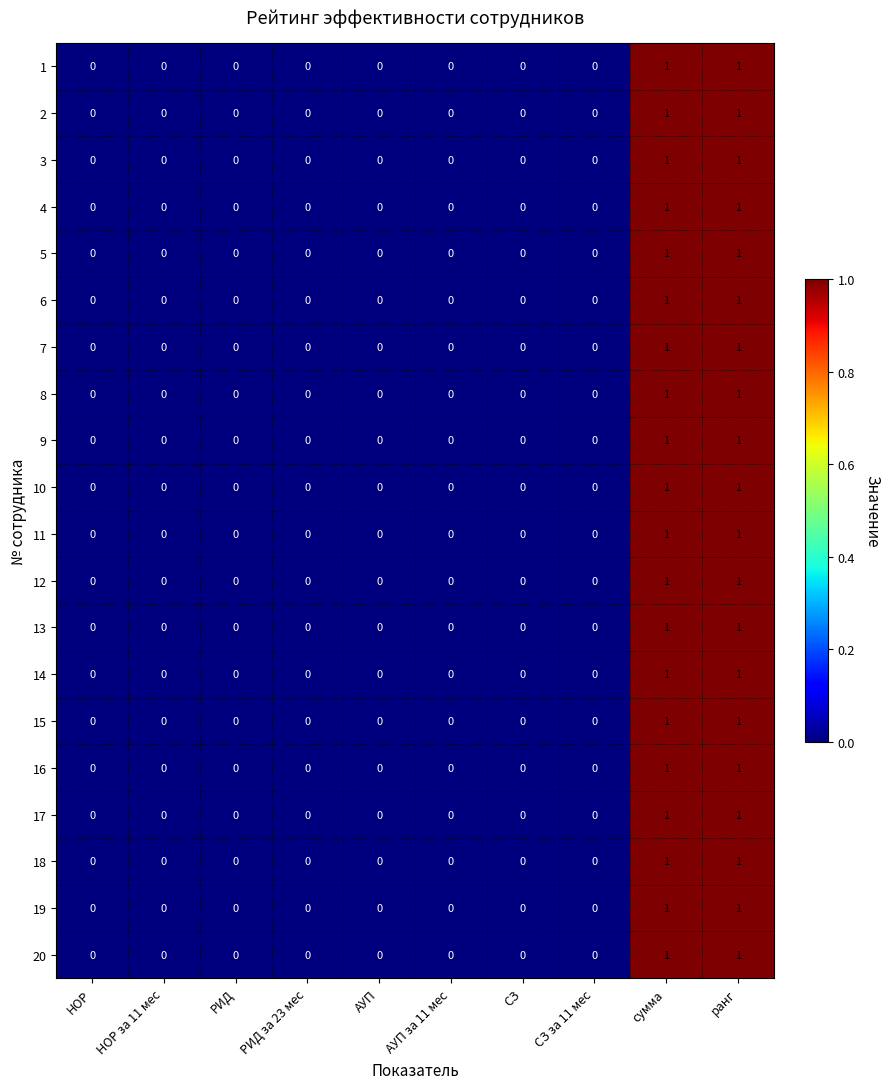

The value of 12 at НОР за 11 мес is -1. True or false?

False